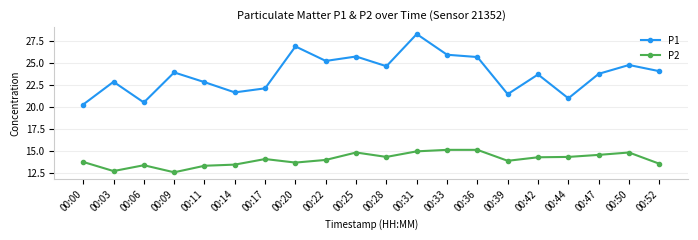

Is it true that P2 equals 13.7 at 00:20?

True